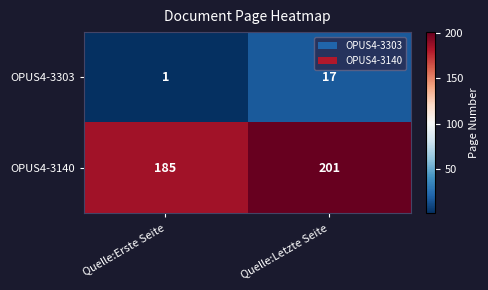

At which label is OPUS4-3303 closest to 9?

Quelle:Erste Seite